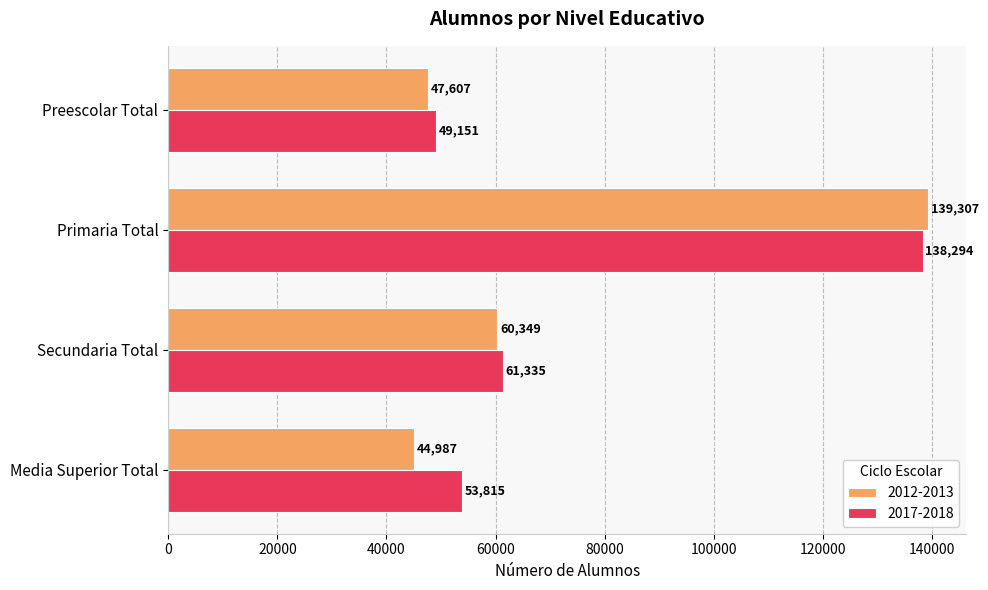

The value of 2012-2013 at Primaria Total is 139307. True or false?

True